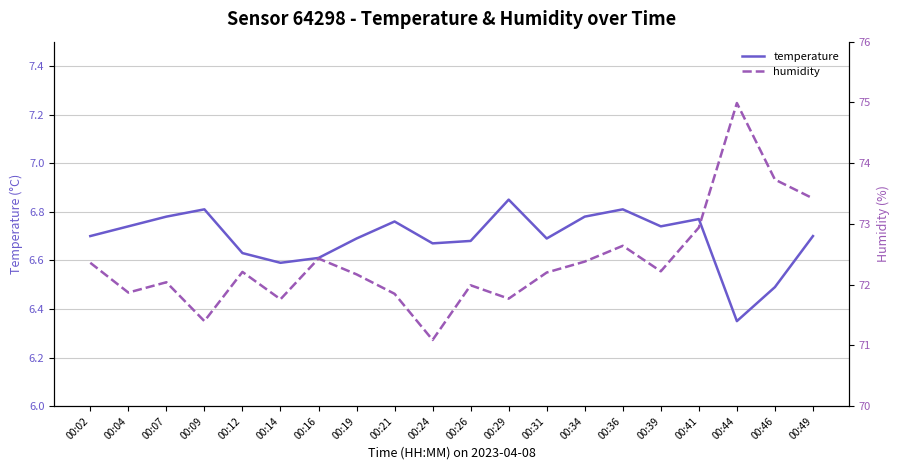

Which has a higher value, 00:29 or 00:21?

00:29